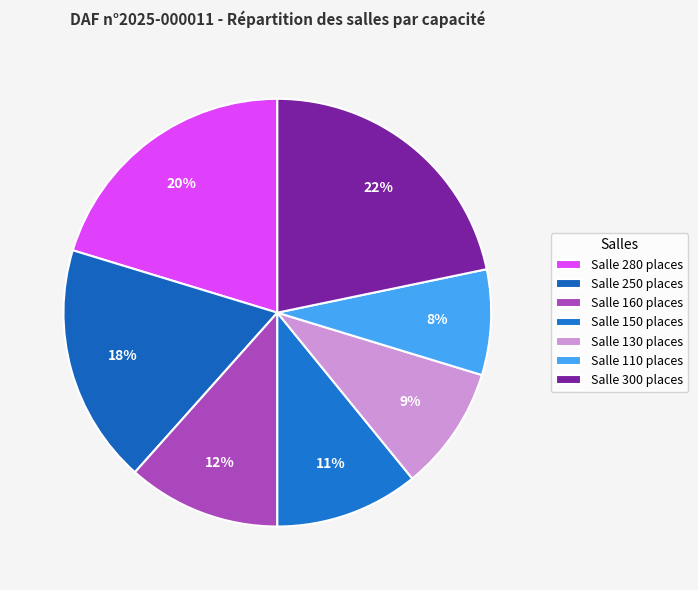

How many segments does this pie chart have?

7